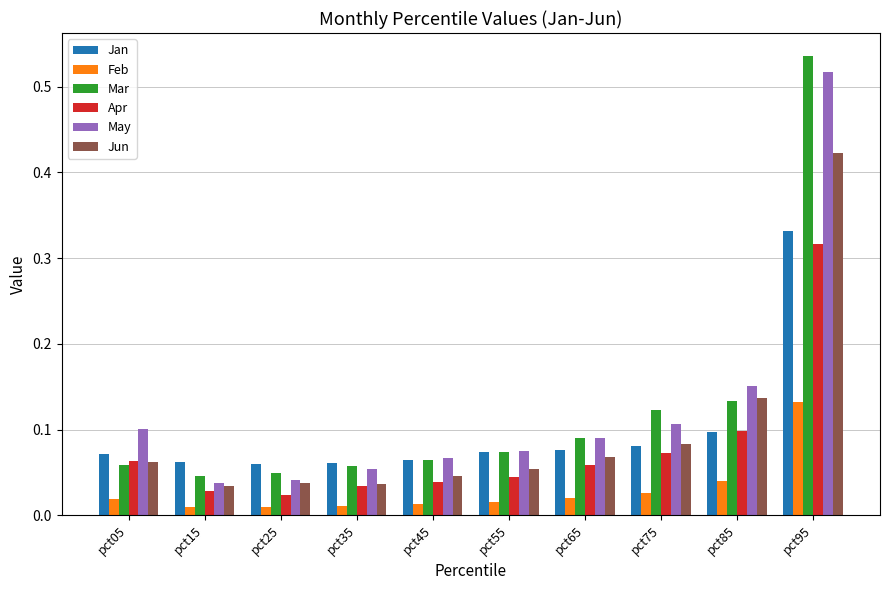

Which series has the largest range (max minus min)?

Mar